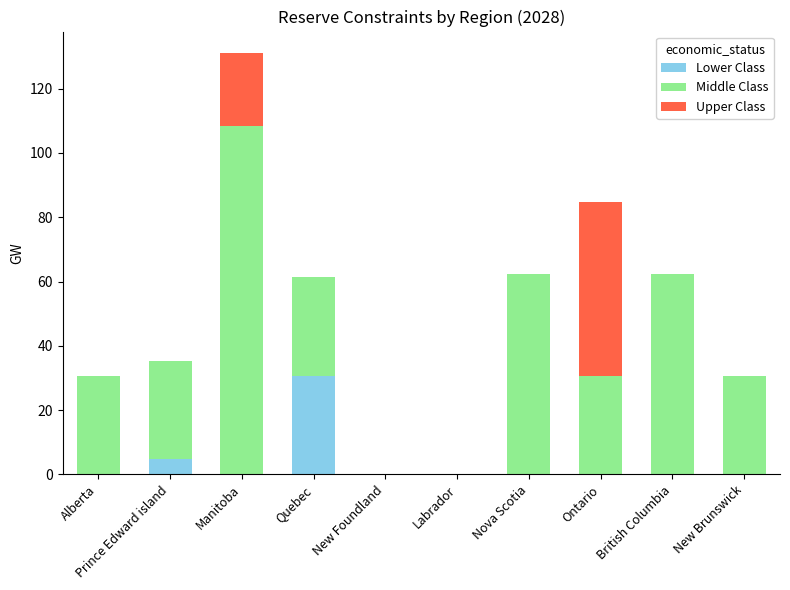

What is the sum of the Lower Class values at Quebec and Alberta?

30.7